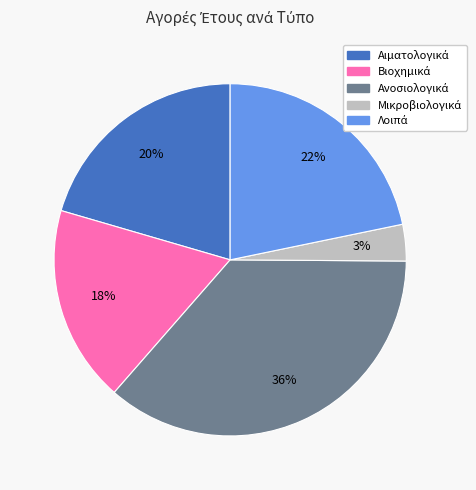

To the nearest percent, what is the difference between the largest and smallest slice percentages?

33%